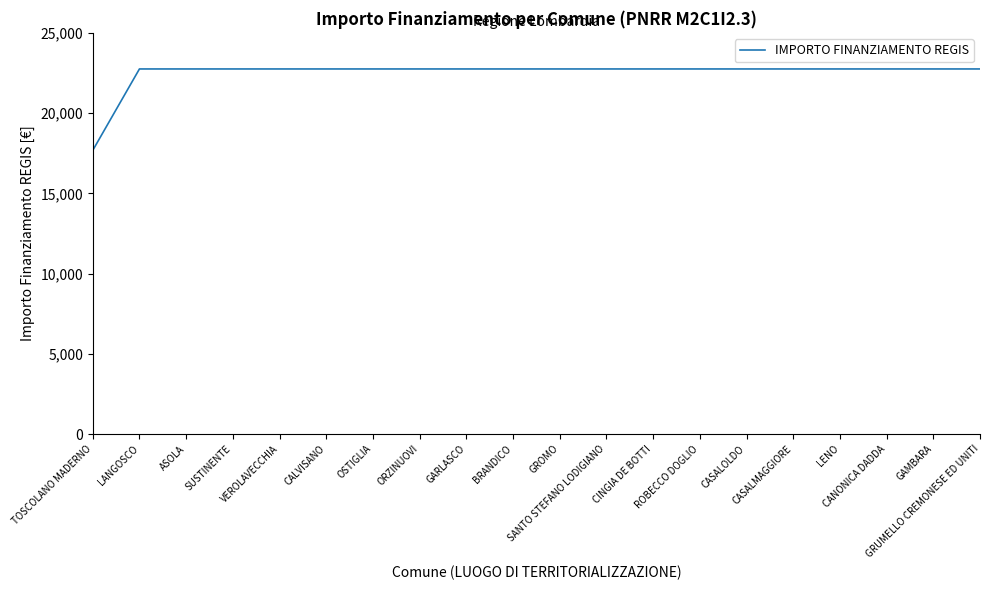

True or false: the data shows 22750.0 at CINGIA DE BOTTI.

True